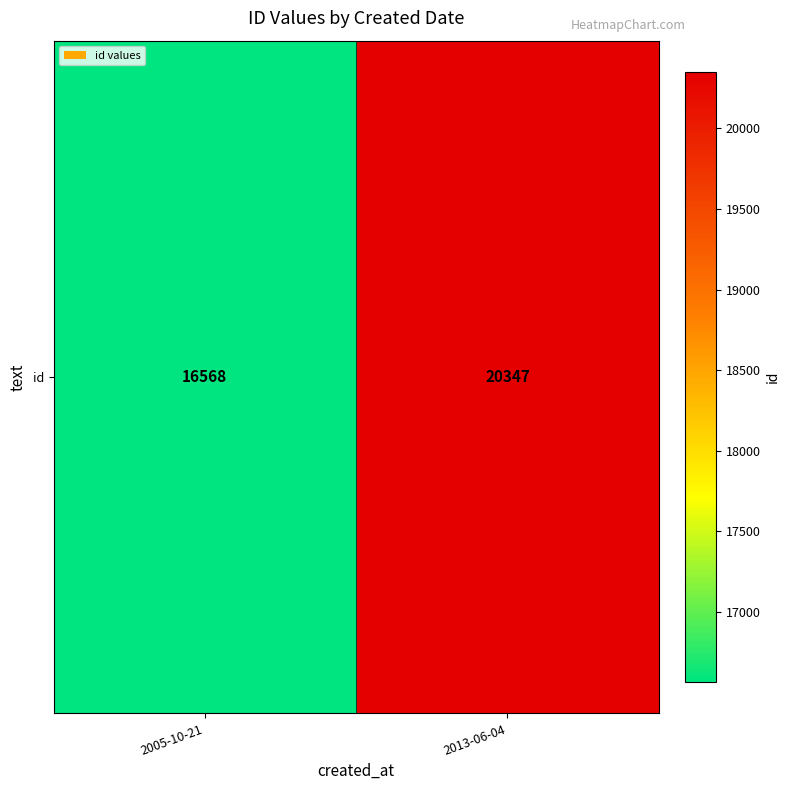

What is the sum of all values?

36915